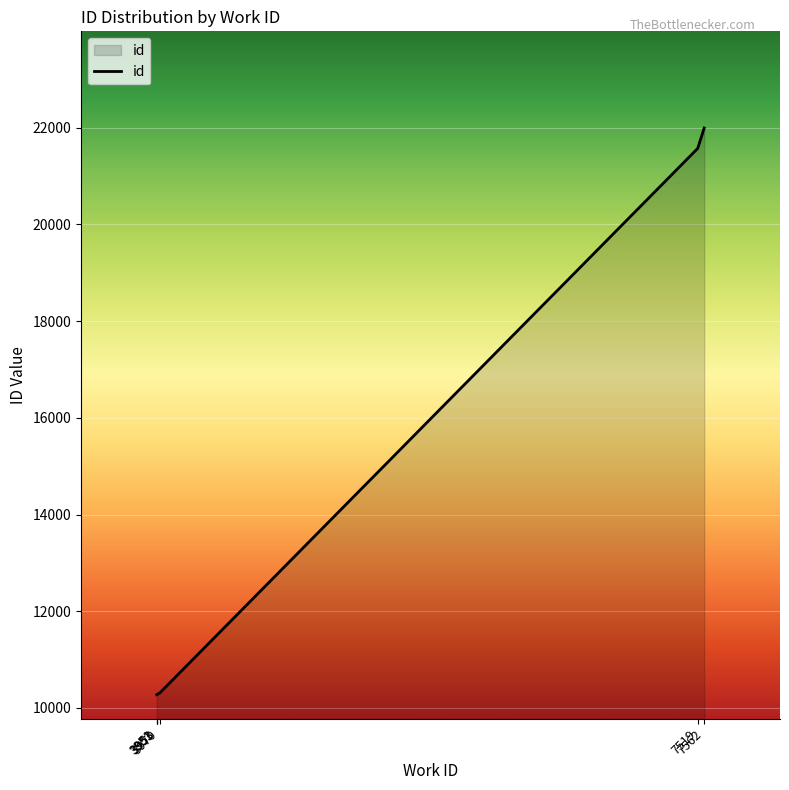

True or false: the data has more than 1 interior local peaks.

False